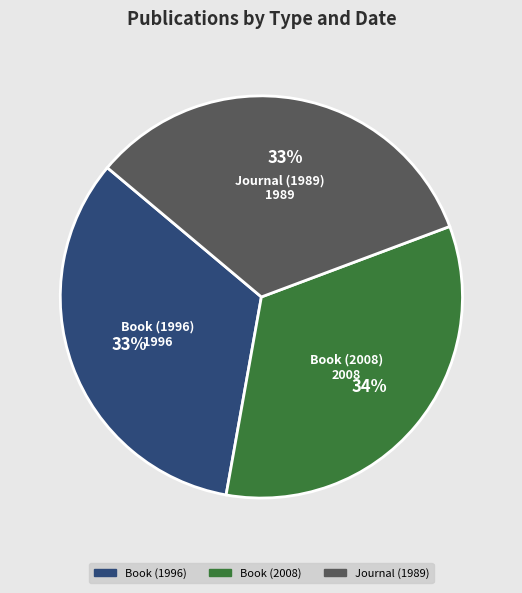

Combined, do Journal (1989) and Book (2008) account for over 50%?

Yes